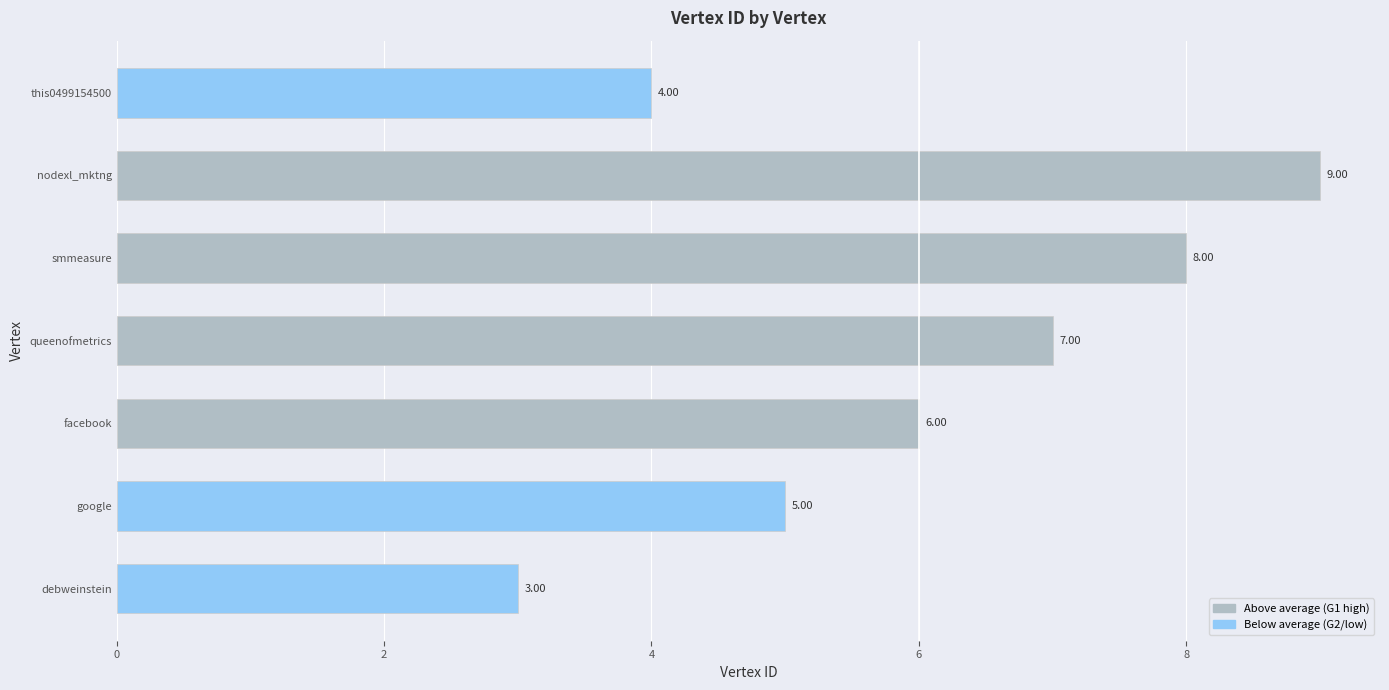

Which category has the lowest value across all series?

debweinstein